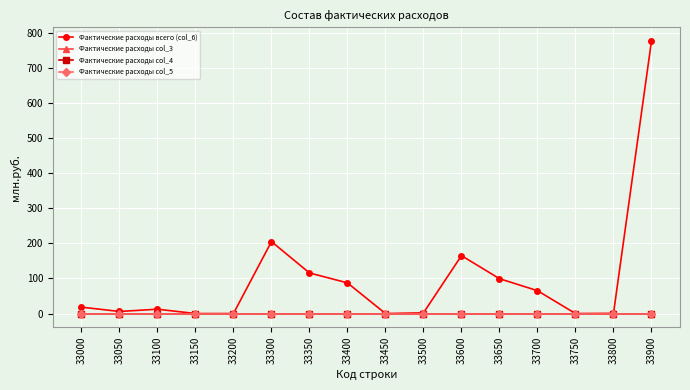

Does the chart display data point markers on the line(s)?

Yes